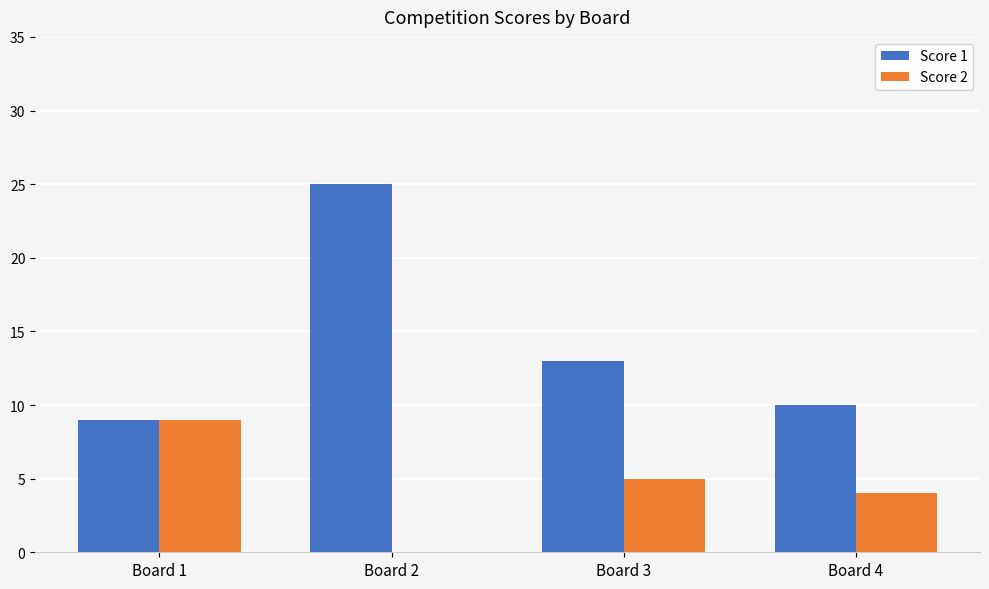

Is the value of Score 2 at Board 3 greater than the value of Score 1 at Board 4?

No